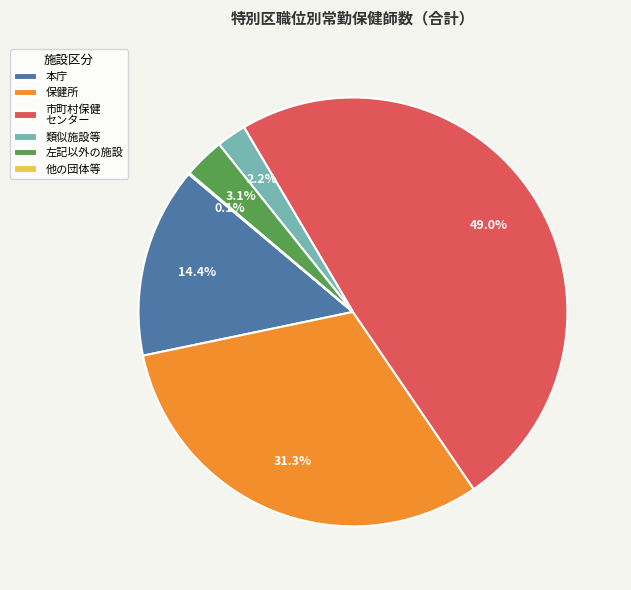

To the nearest percent, what is the difference between the largest and smallest slice percentages?

49%